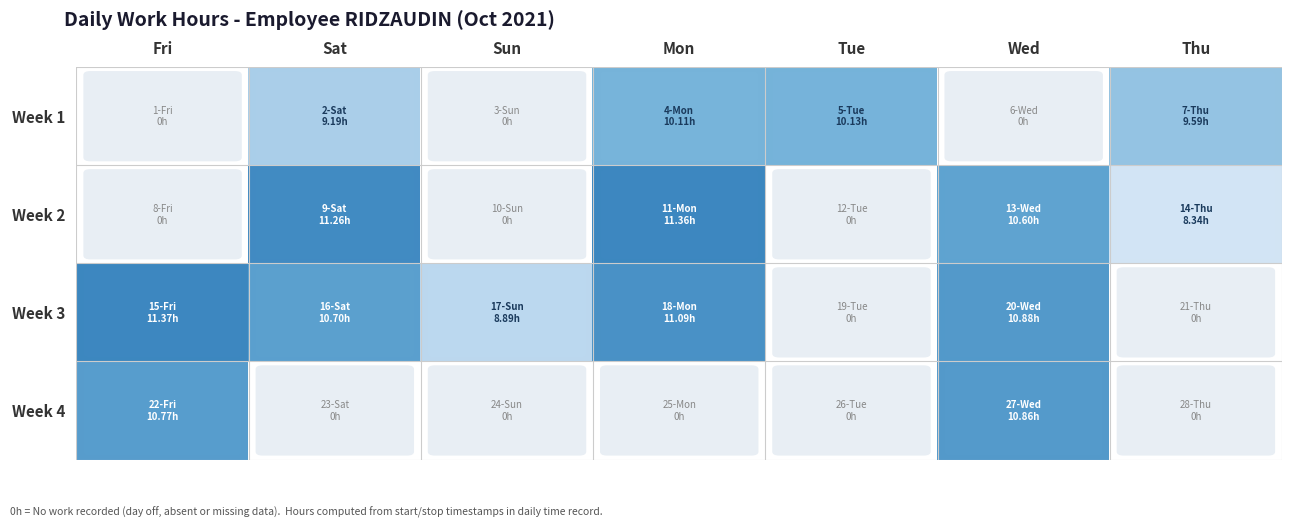

Between Fri and Thu, which series saw the biggest shift?

Week 3